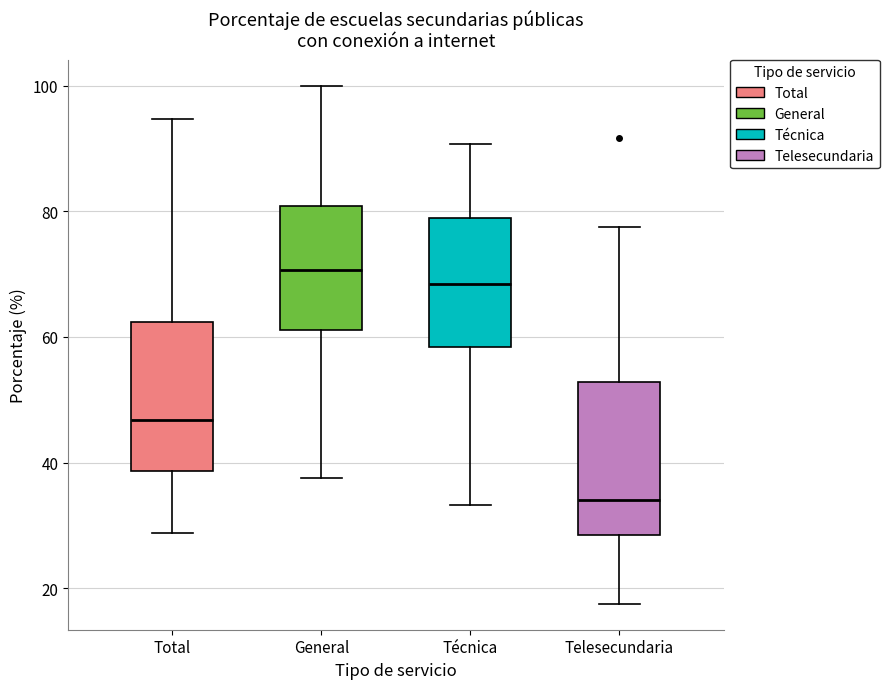

Reading left to right, read every box against the y-axis: the position of its median line, the range the box covers, and the ends of its whiskers. The values are not printed on the chart, so give them approximately, as read against the axis.

Total: median 46, box 38 to 62, whiskers 28 to 94
General: median 70, box 62 to 80, whiskers 38 to 100
Técnica: median 68, box 58 to 78, whiskers 34 to 90
Telesecundaria: median 34, box 28 to 52, whiskers 18 to 78